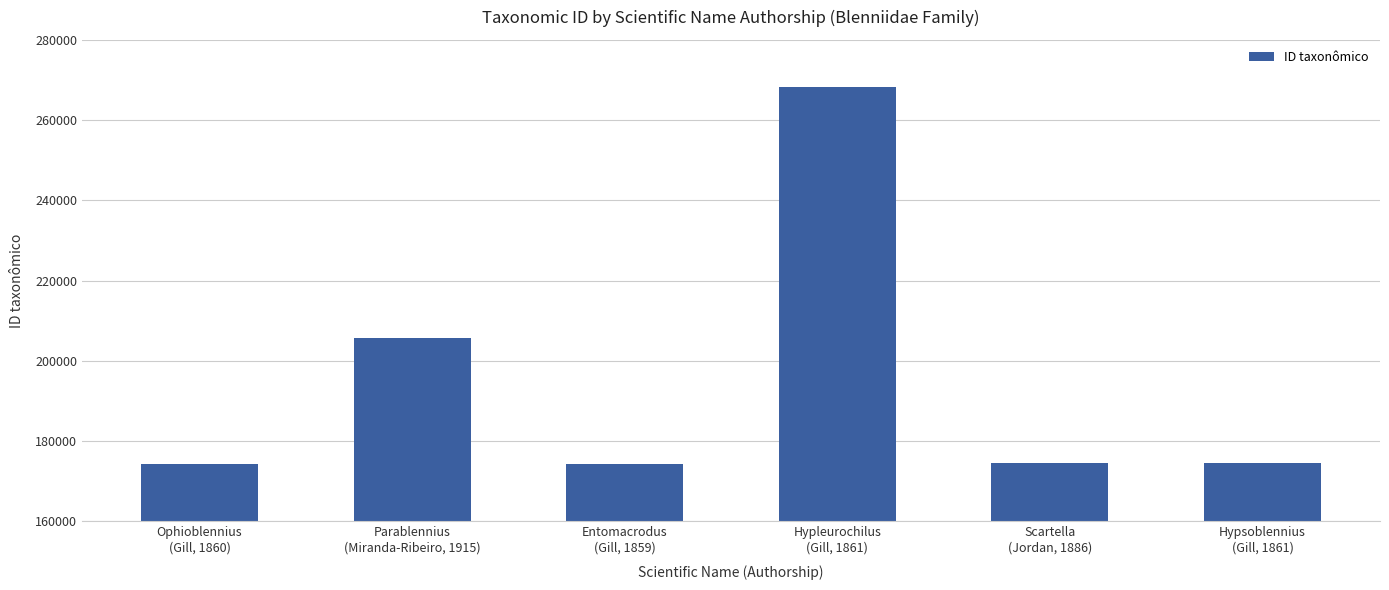

What is the smallest value displayed?

174169